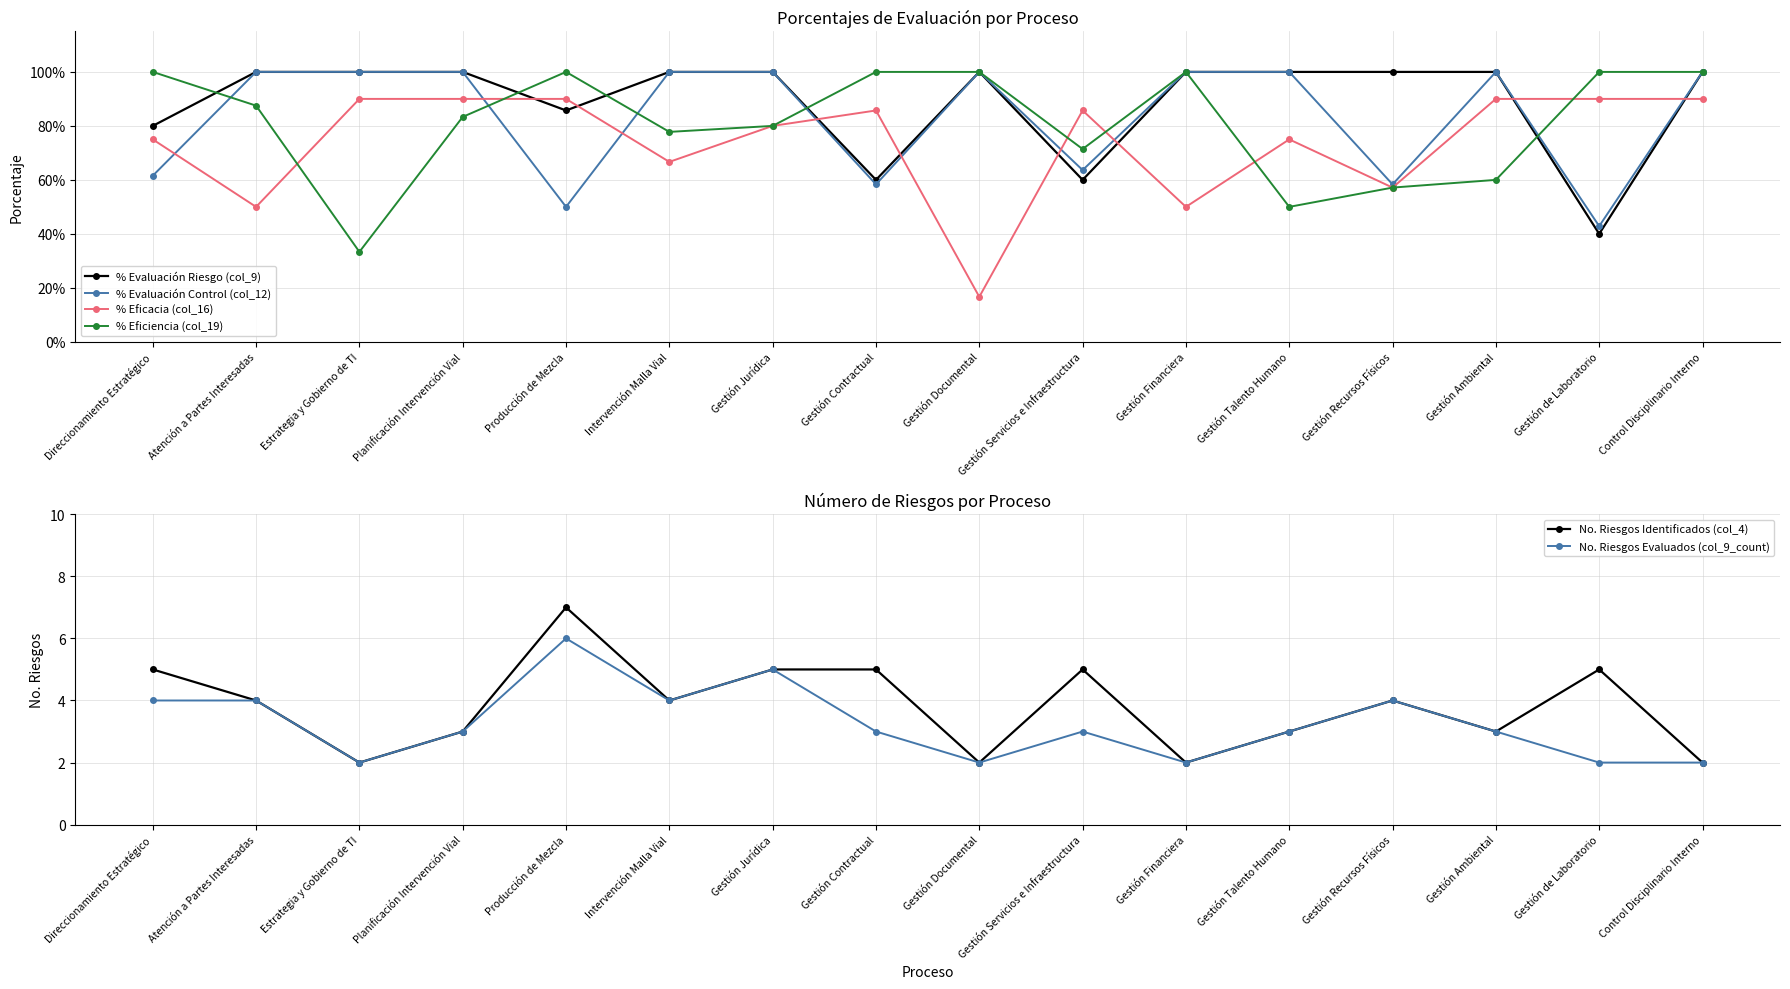

Reading left to right, list all the values displayed in this chart.

% Evaluación Riesgo (col_9): 0.8	1.0	1.0	1.0	0.9	1.0	1.0	0.6	1.0	0.6	1.0	1.0	1.0	1.0	0.4	1.0
% Evaluación Control (col_12): 0.6	1.0	1.0	1.0	0.5	1.0	1.0	0.6	1.0	0.6	1.0	1.0	0.6	1.0	0.4	1.0
% Eficacia (col_16): 0.8	0.5	0.9	0.9	0.9	0.7	0.8	0.9	0.2	0.9	0.5	0.8	0.6	0.9	0.9	0.9
% Eficiencia (col_19): 1.0	0.9	0.3	0.8	1.0	0.8	0.8	1.0	1.0	0.7	1.0	0.5	0.6	0.6	1.0	1.0
No. Riesgos Identificados (col_4): 5.0	4.0	2.0	3.0	7.0	4.0	5.0	5.0	2.0	5.0	2.0	3.0	4.0	3.0	5.0	2.0
No. Riesgos Evaluados (col_9_count): 4.0	4.0	2.0	3.0	6.0	4.0	5.0	3.0	2.0	3.0	2.0	3.0	4.0	3.0	2.0	2.0